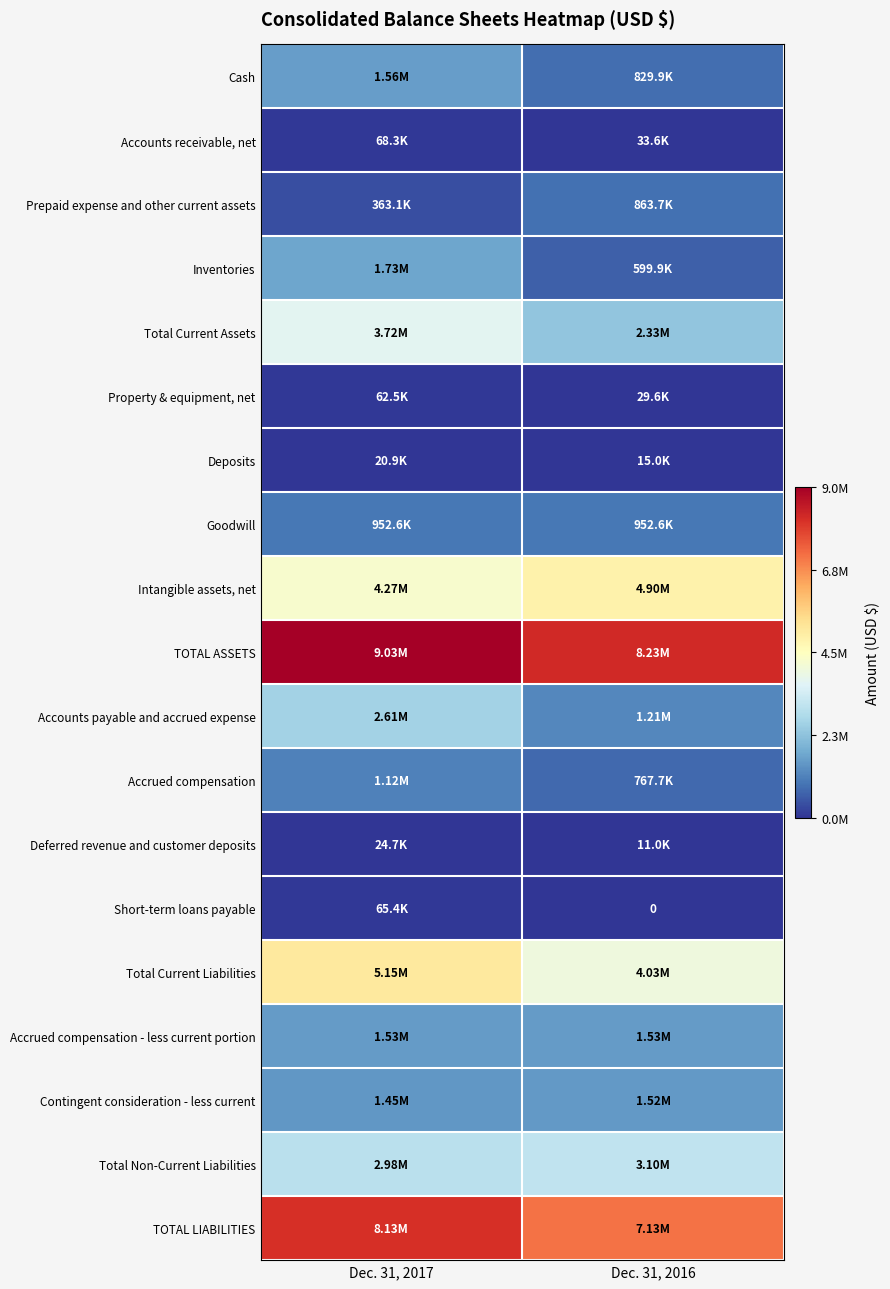

Which series has the widest spread of values?

Accounts payable and accrued expense